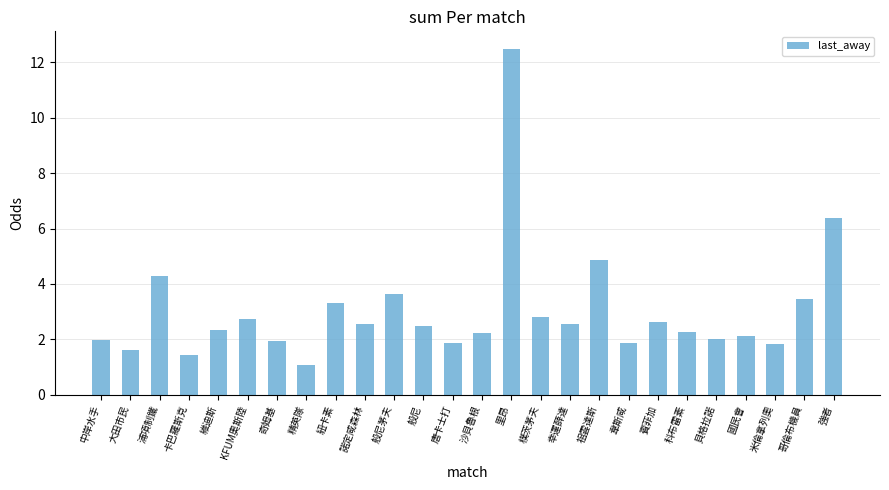

What value does the data have at 樸茨茅夫?

2.8